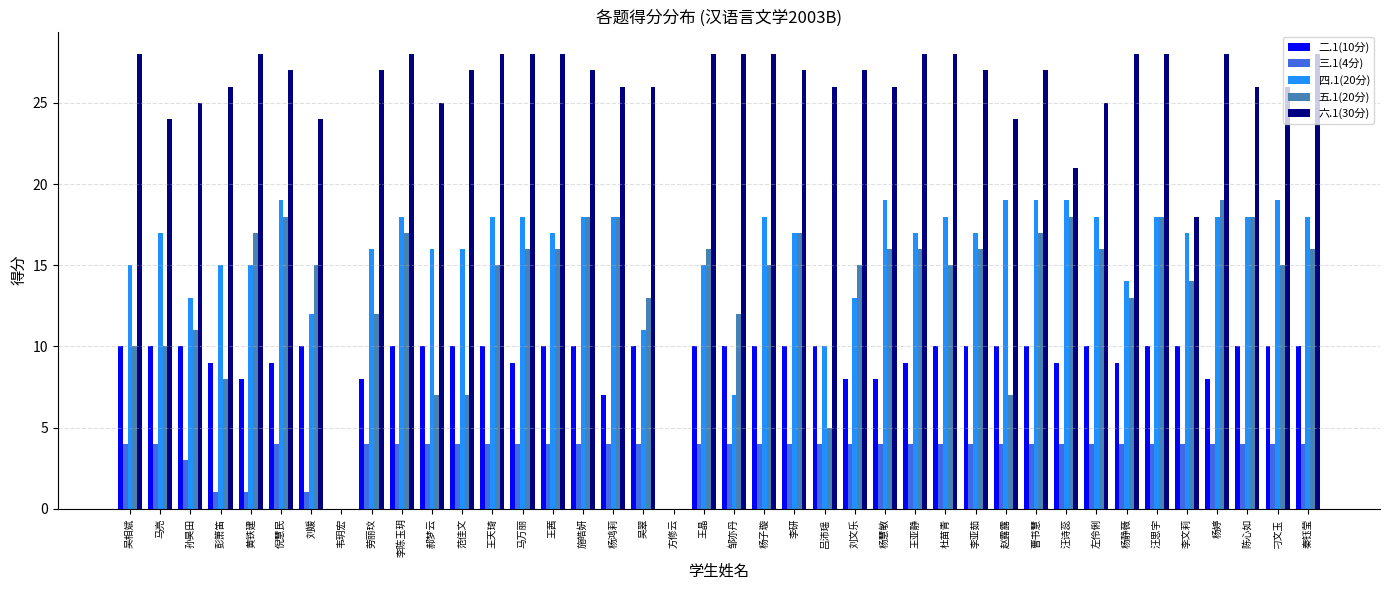

What is the average value of the 四.1(20分) series?

16